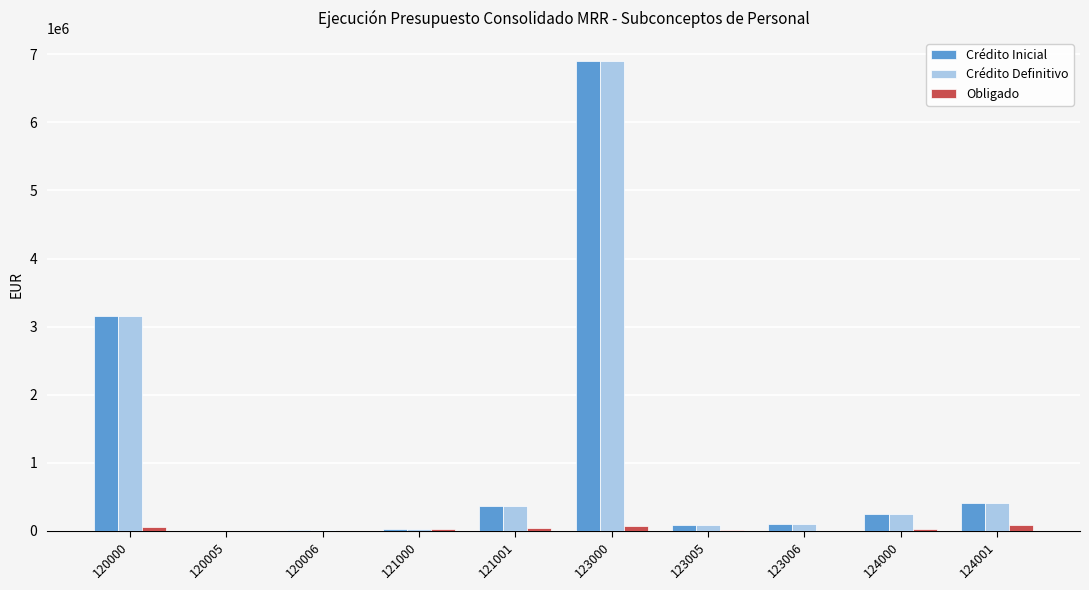

At which category is the sum across all series the highest?

123000